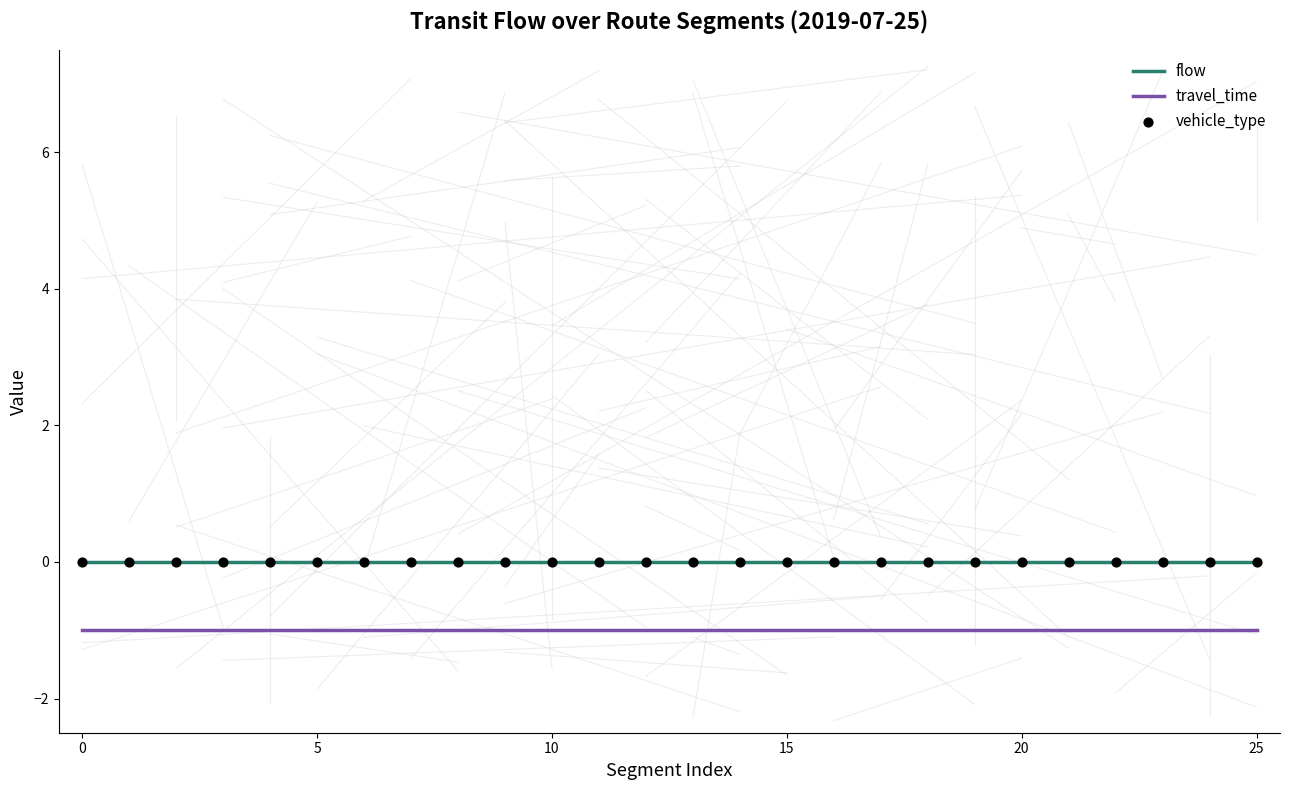

True or false: flow and travel_time intersect in this chart.

False